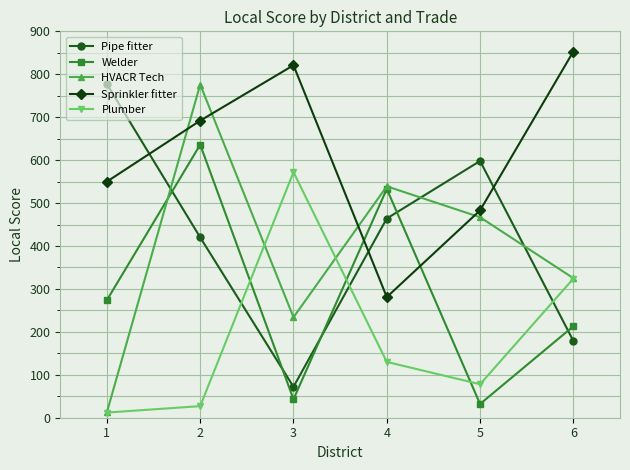

At which label is Pipe fitter closest to 424?

2